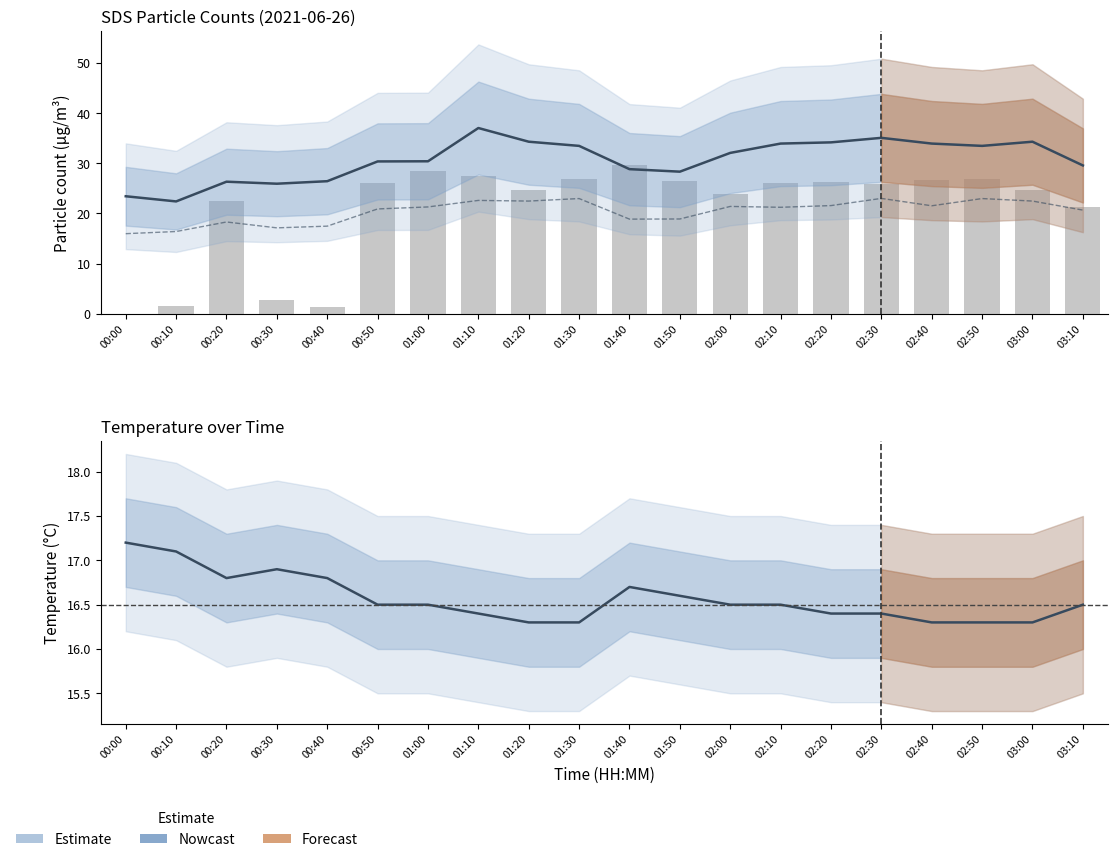

What is the label of the 20th bar from the right?

00:00